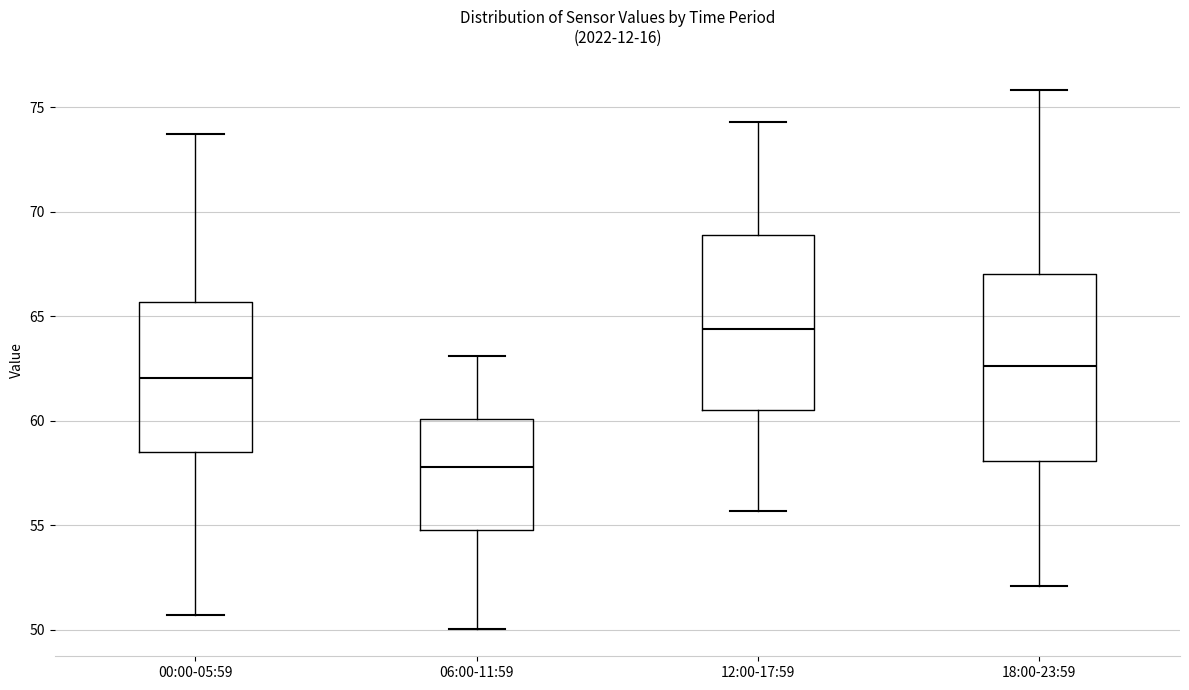

Where does the upper whisker of the box for 00:00-05:59 end on the y-axis? The values are not printed on the chart, so give them approximately, as read against the axis.

73.5